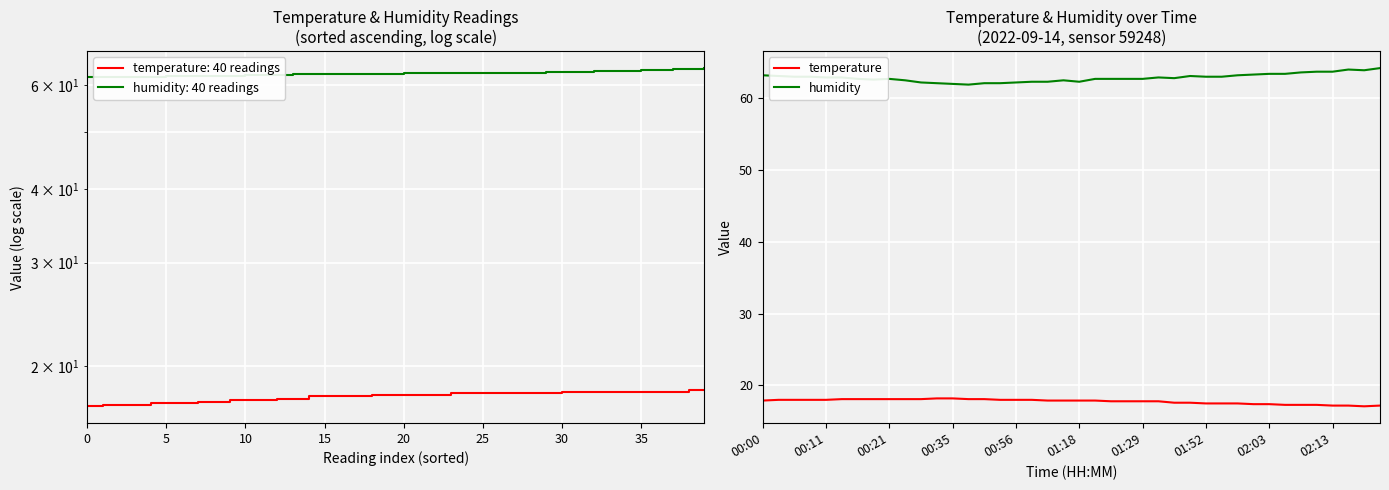

What is the minimum value for temperature?

17.1